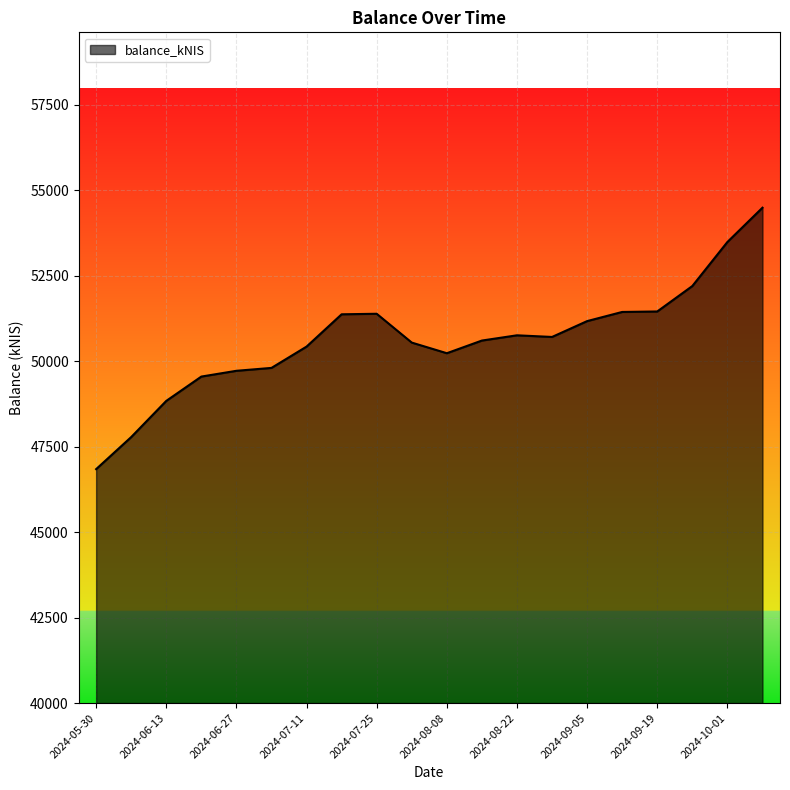

What is the difference between the maximum and minimum values?

7646.0